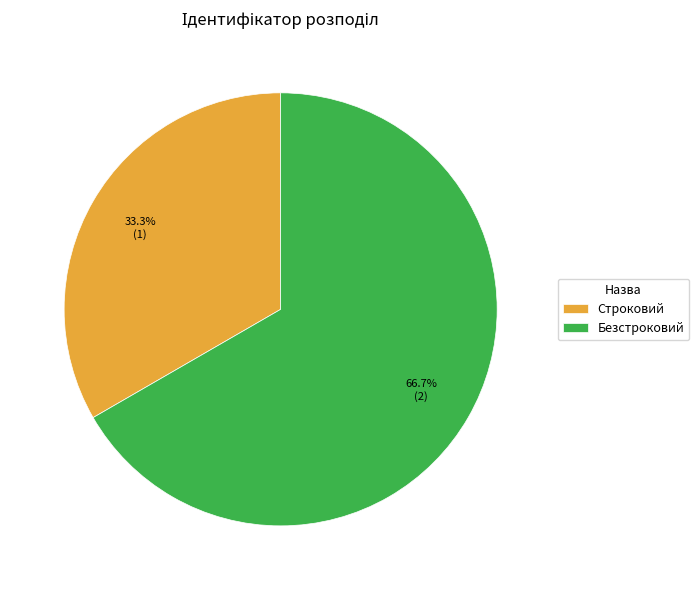

To the nearest percent, what is the combined percentage of Безстроковий and Строковий?

100%